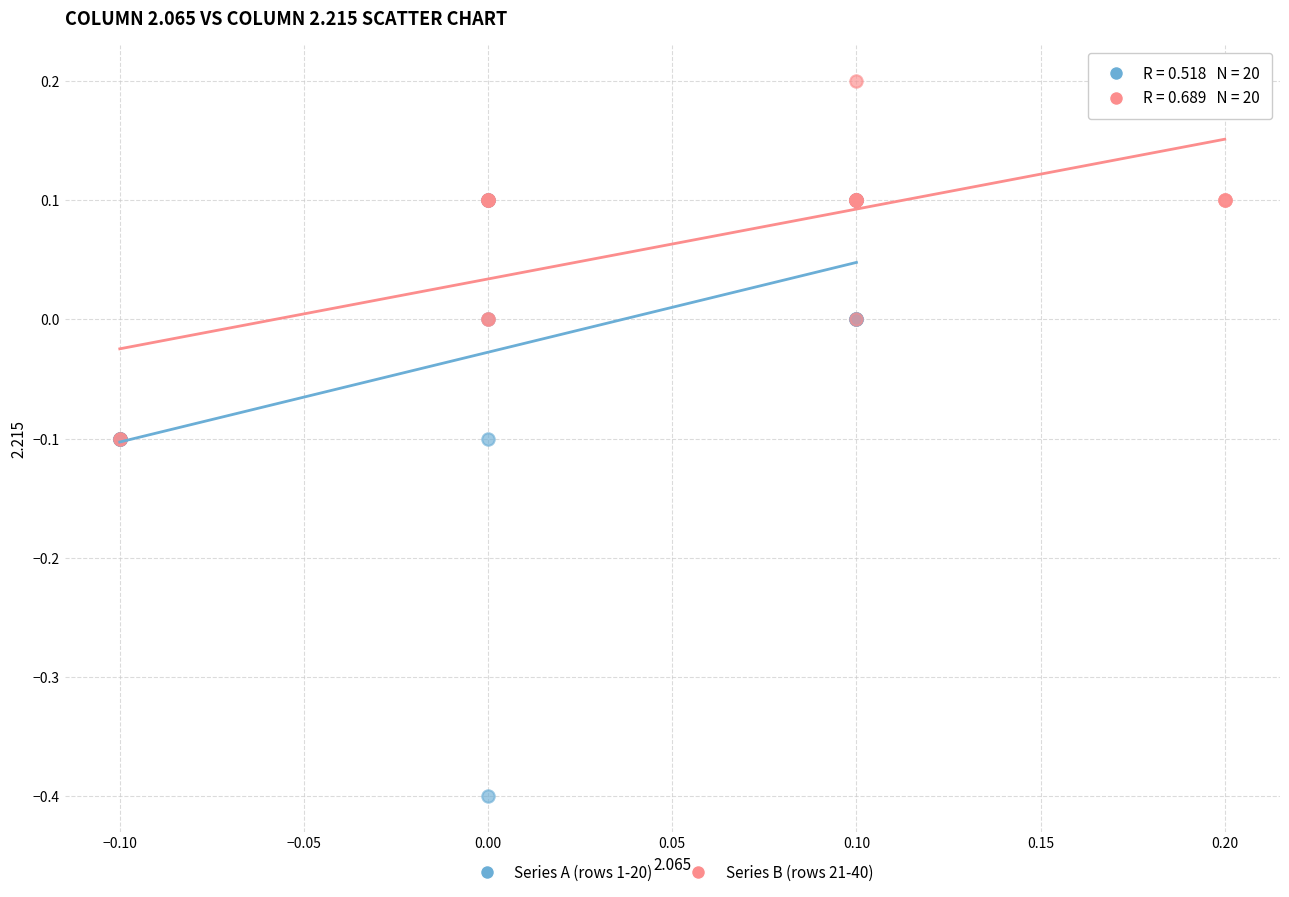

Which series has the largest Y range (max minus min)?

Series A (rows 1-20)